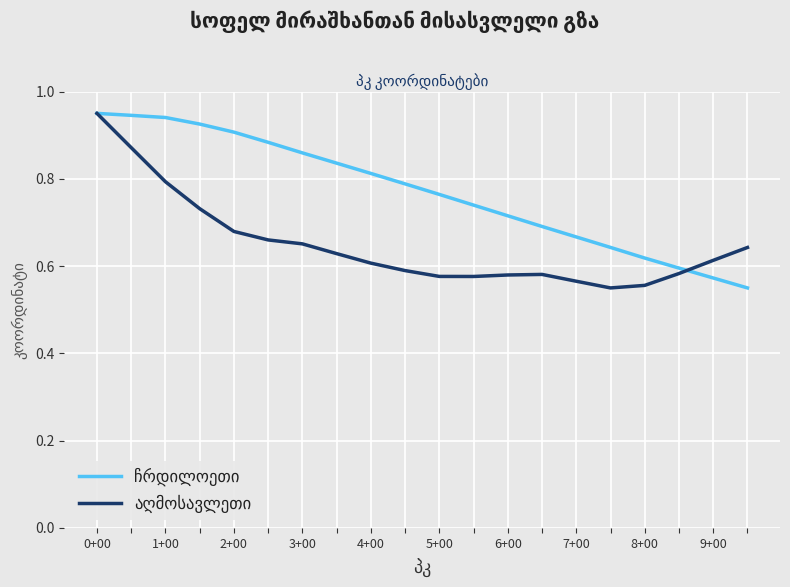

How many lines are shown in the chart?

2